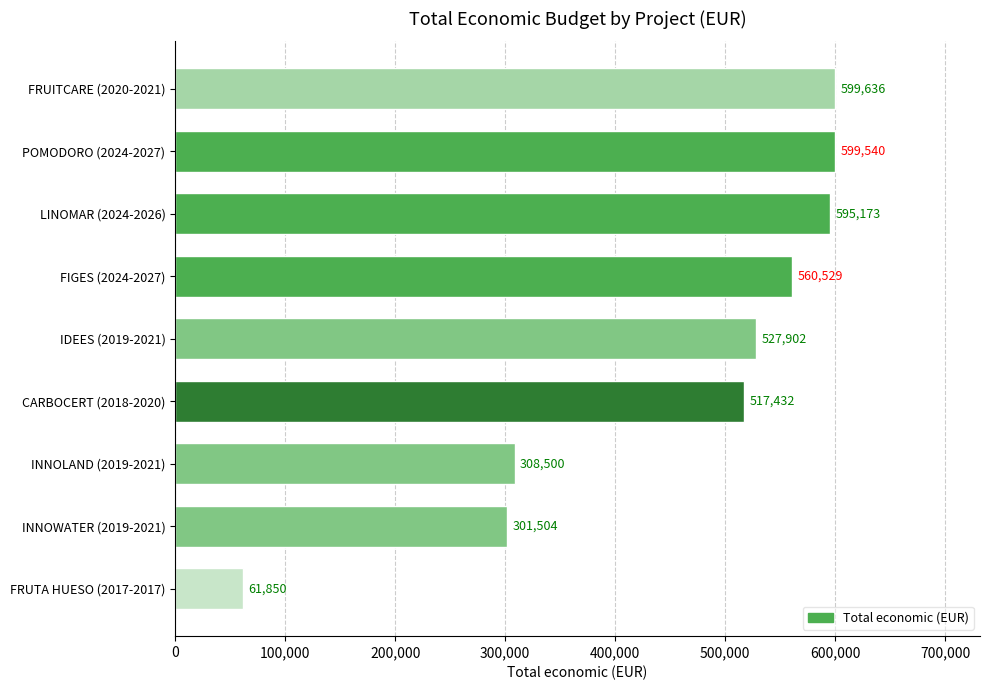

Where is the data nearest to the value 330743?

INNOLAND (2019-2021)